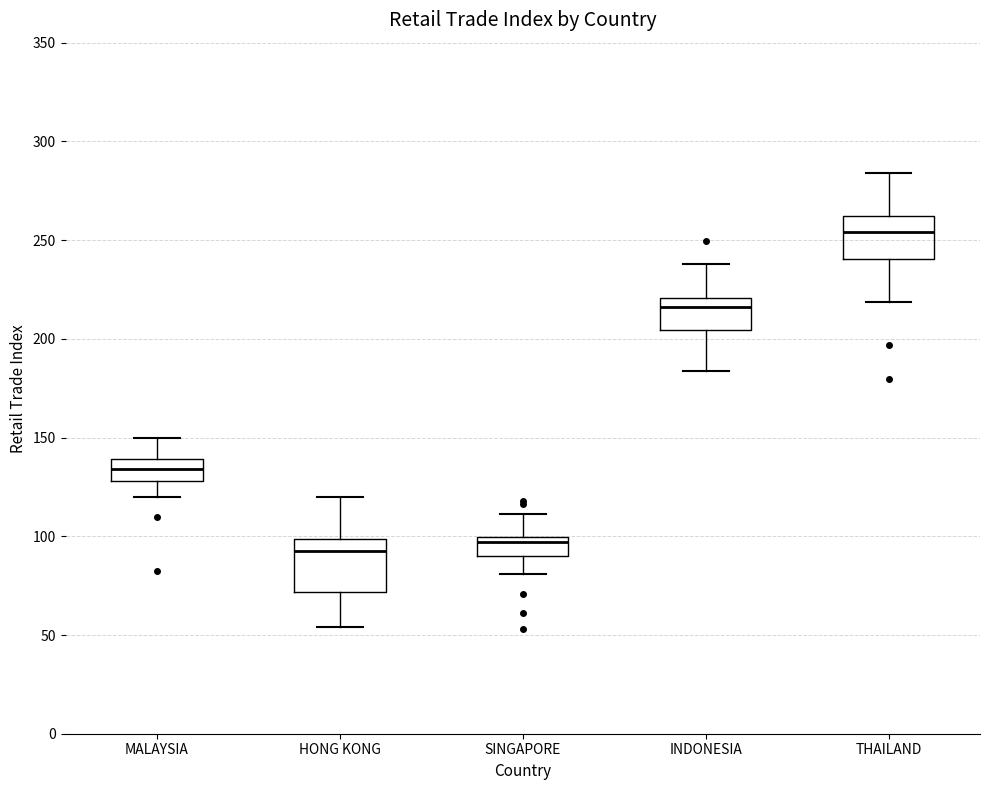

Reading left to right, transcribe this box plot: for each box, give where its median line is, the range the box spans, and where its two whiskers end, as read against the y-axis. The values are not printed on the chart, so give them approximately, as read against the axis.

MALAYSIA: median 135, box 130 to 140, whiskers 120 to 150
HONG KONG: median 95, box 70 to 100, whiskers 55 to 120
SINGAPORE: median 95, box 90 to 100, whiskers 80 to 110
INDONESIA: median 215, box 205 to 220, whiskers 185 to 240
THAILAND: median 255, box 240 to 260, whiskers 220 to 285